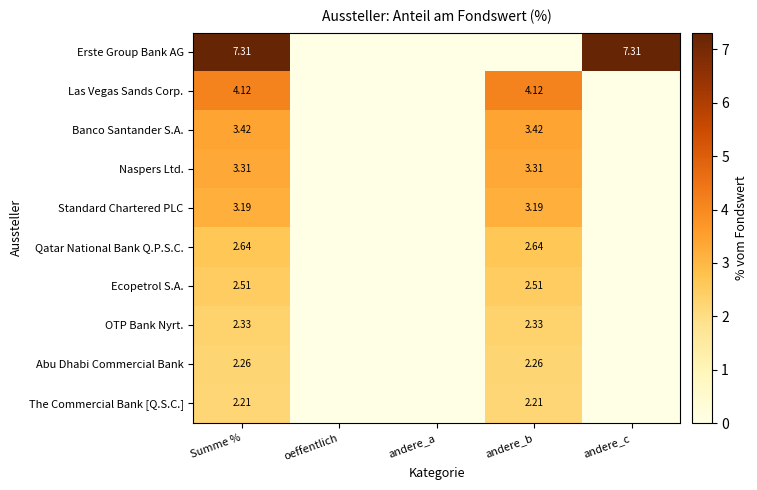

Is the value of The Commercial Bank [Q.S.C.] at Summe % greater than the value of Erste Group Bank AG at andere_c?

No